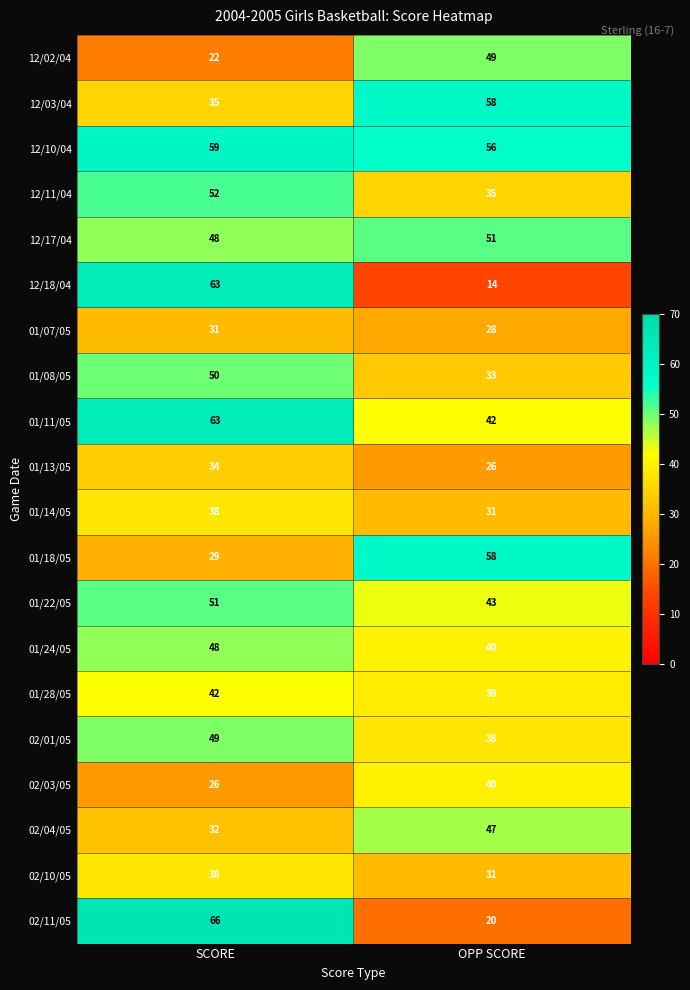

The value of 01/14/05 at SCORE is 55. True or false?

False